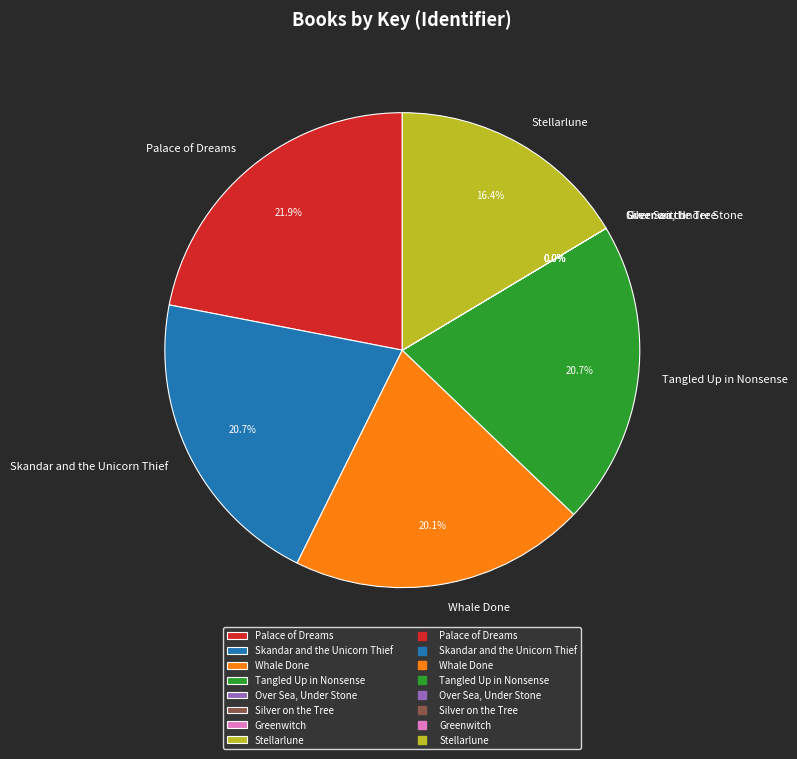

Is there any slice that represents more than half of the pie?

No